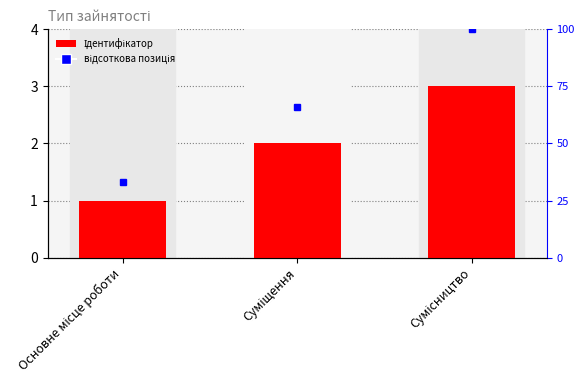

Reading left to right, transcribe all the data shown in this chart.

Основне місце роботи=1	Суміщення=2	Сумісництво=3